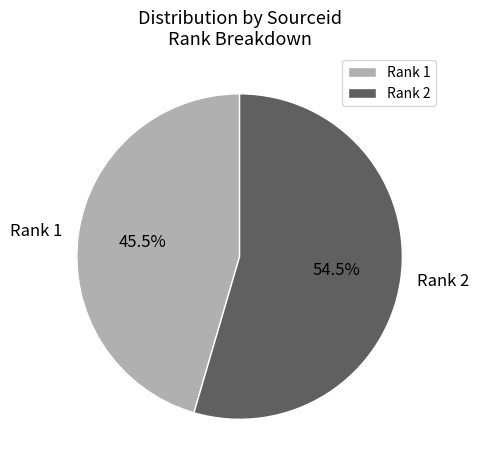

What percentage is NOT represented by Rank 2?

45.5%